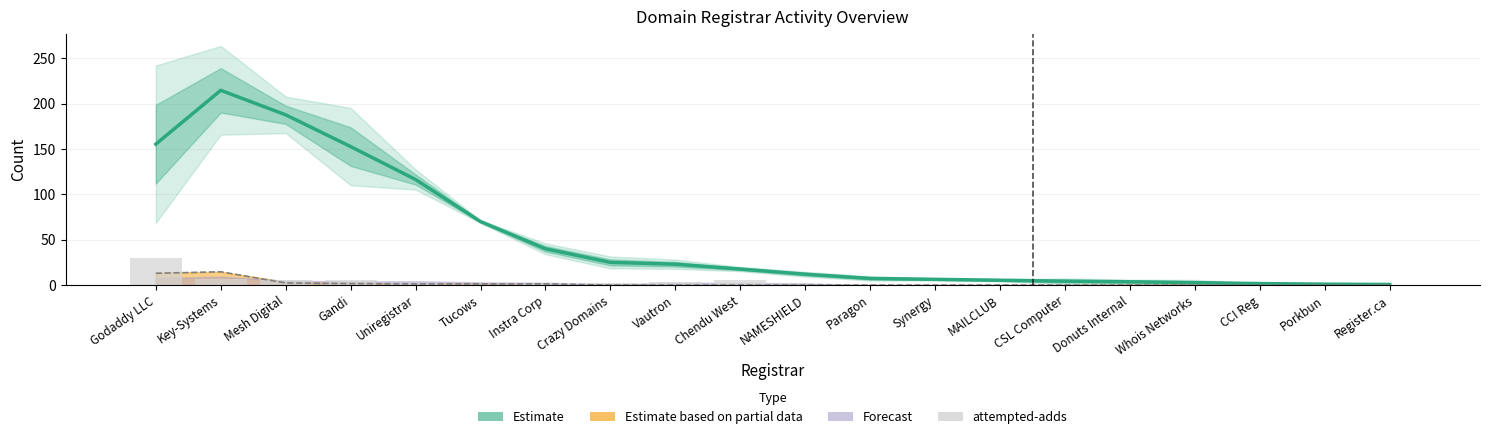

Does the chart contain any negative values?

No